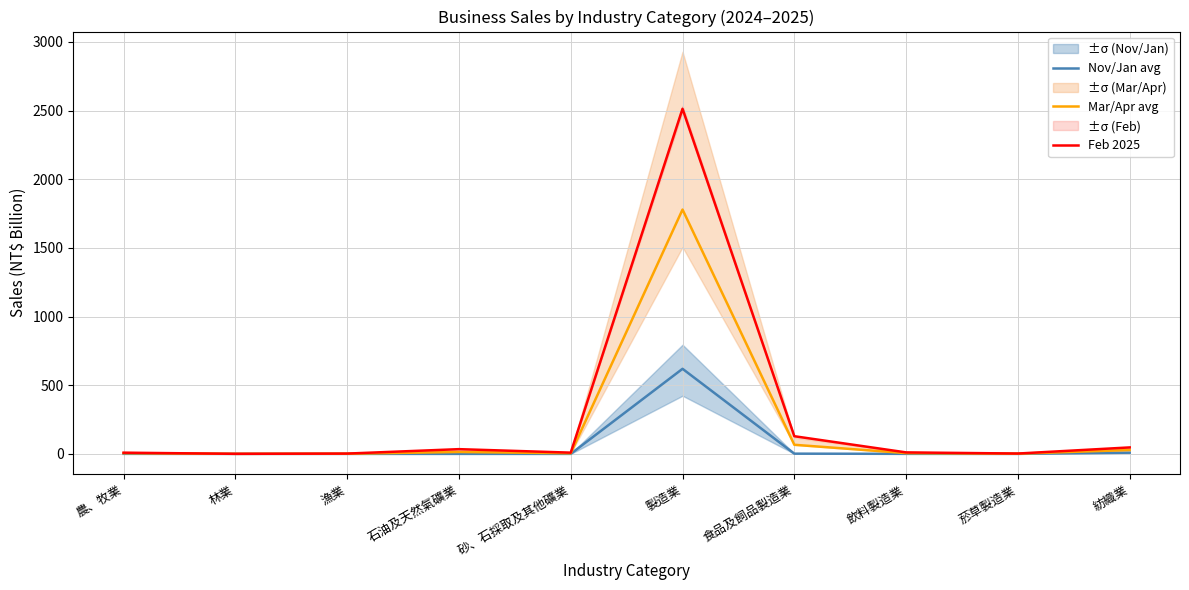

How many lines are shown in the chart?

3